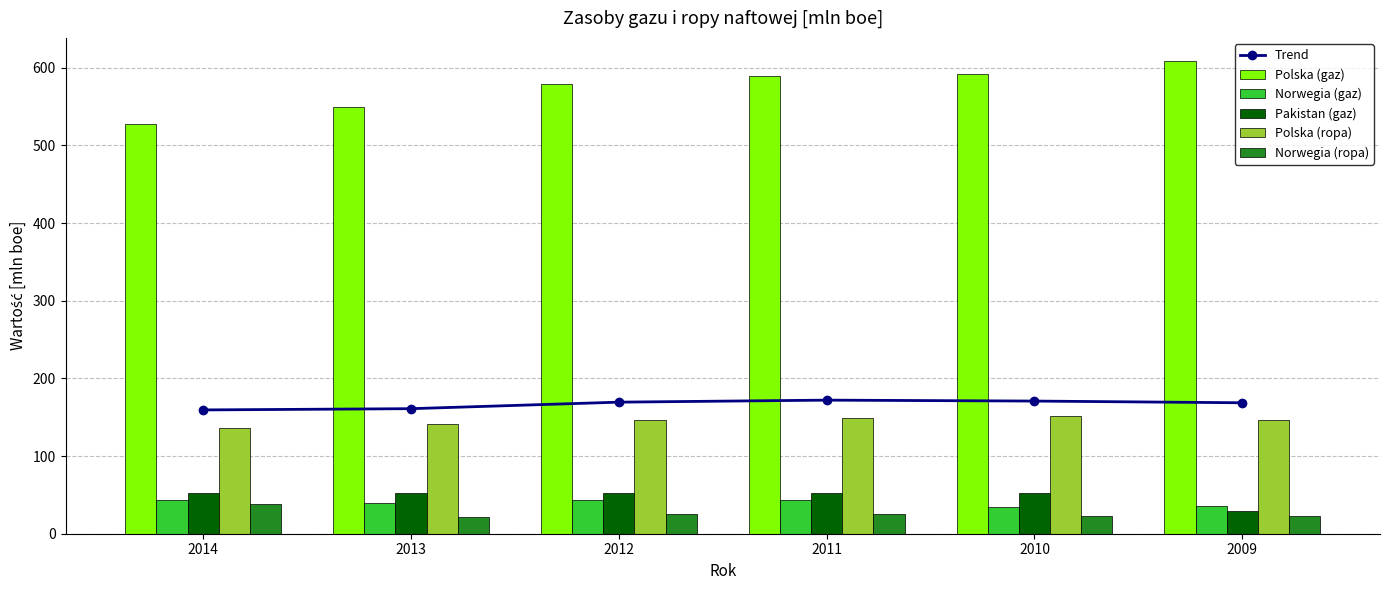

What is the lowest value of the Norwegia (ropa) series?

21